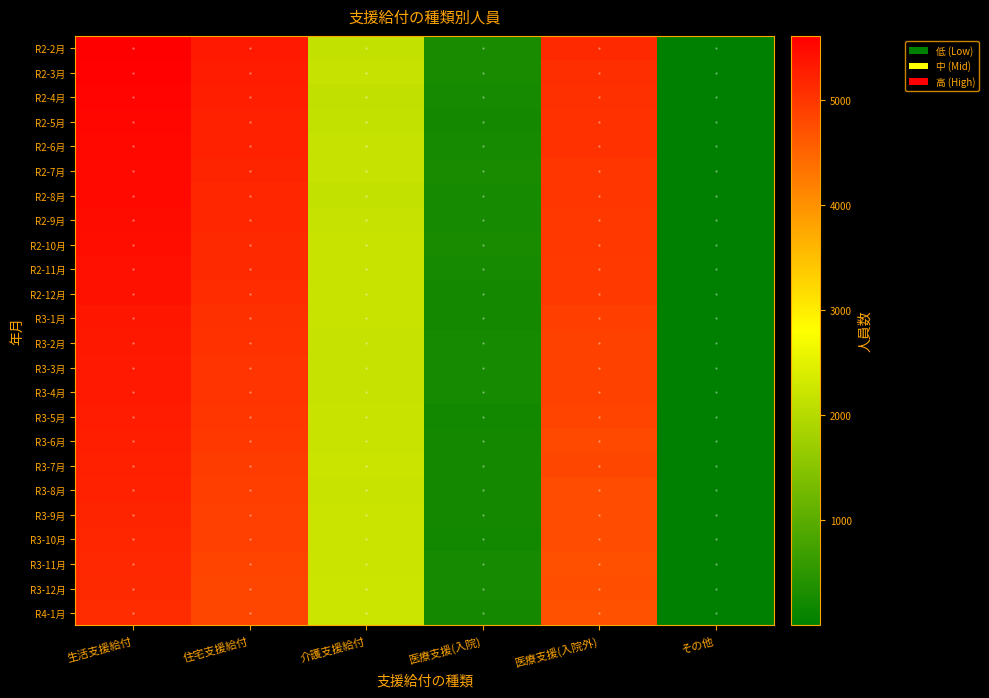

Which has a higher value, 介護支援給付 or 住宅支援給付?

住宅支援給付